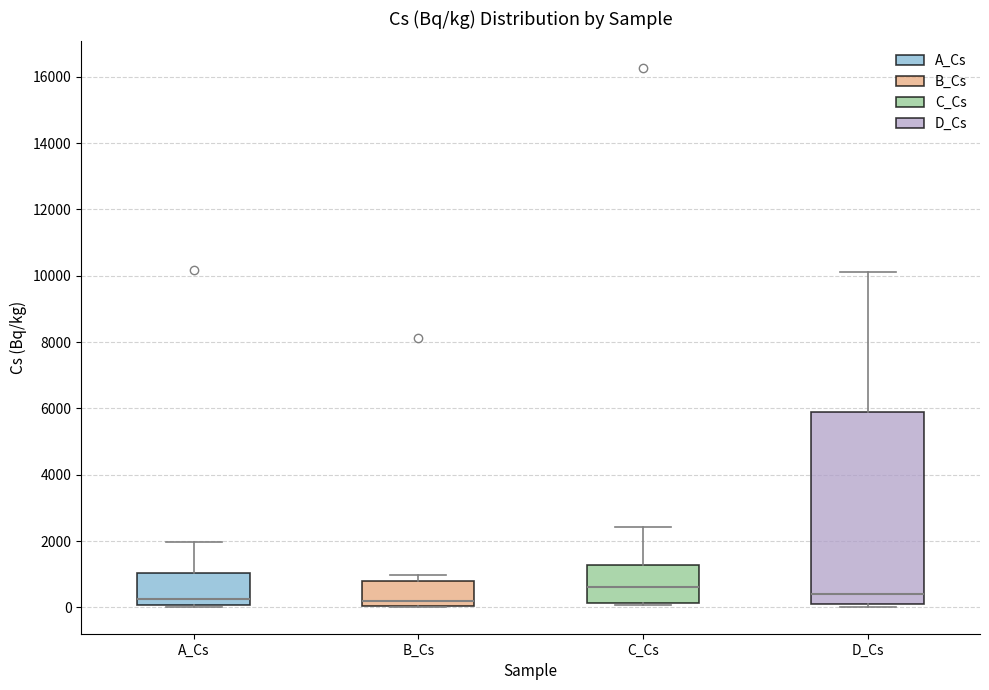

Where does the upper whisker of the box for D_Cs end on the y-axis? The values are not printed on the chart, so give them approximately, as read against the axis.

10200